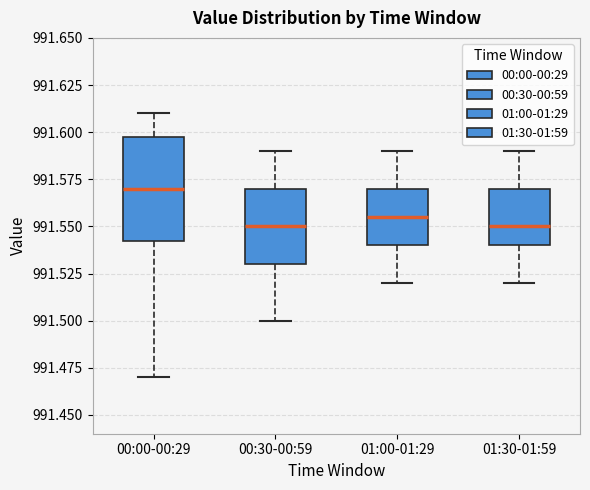

Where does the upper whisker of the box for 00:30-00:59 end on the y-axis? The values are not printed on the chart, so give them approximately, as read against the axis.

991.590